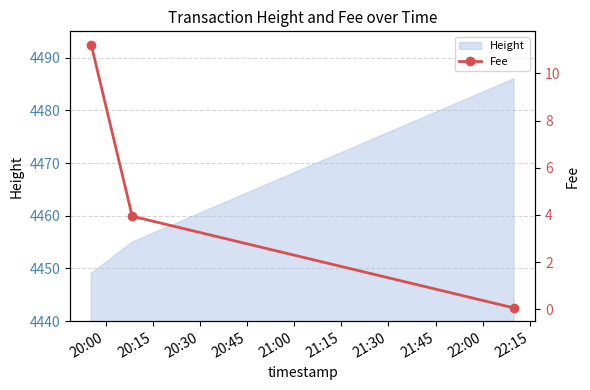

What is the difference between the maximum and minimum values?

11.2